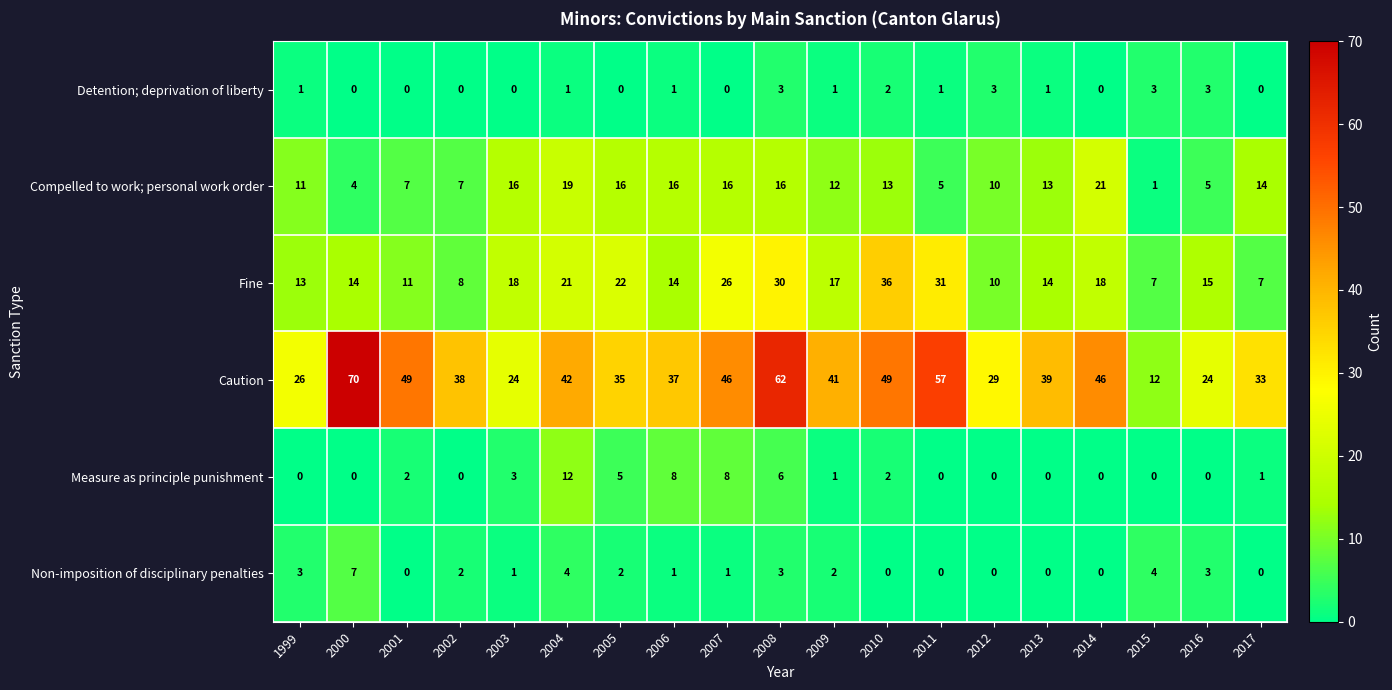

List the series in order of their peak value, lowest first.

Detention; deprivation of liberty, Non-imposition of disciplinary penalties, Measure as principle punishment, Compelled to work; personal work order, Fine, Caution